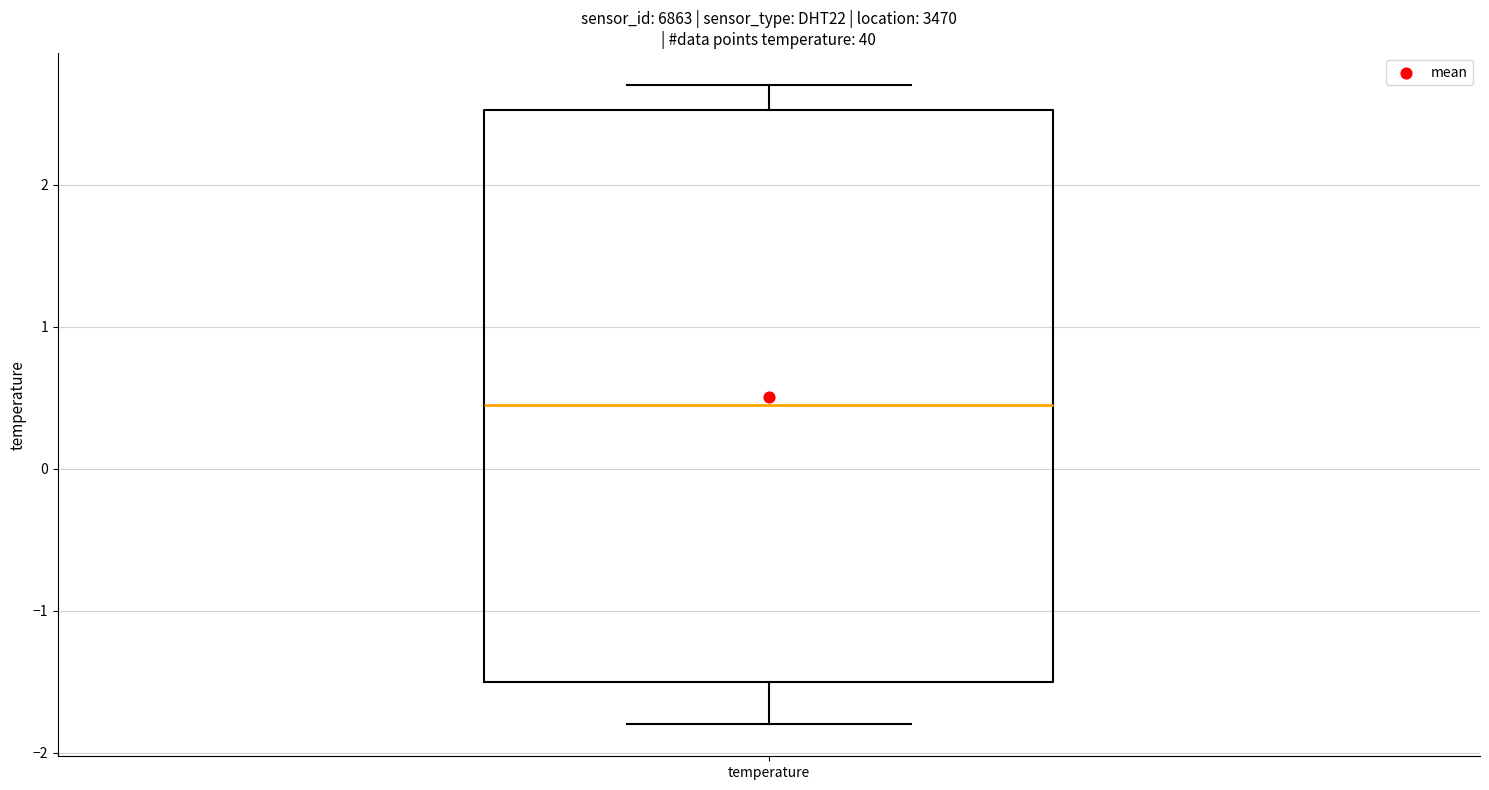

Transcribe this box plot: give where the median line is, the range the box spans, and where the two whiskers end, as read against the y-axis. The values are not printed on the chart, so give them approximately, as read against the axis.

median 0.5, box -1.5 to 2.5, whiskers -1.8 to 2.7